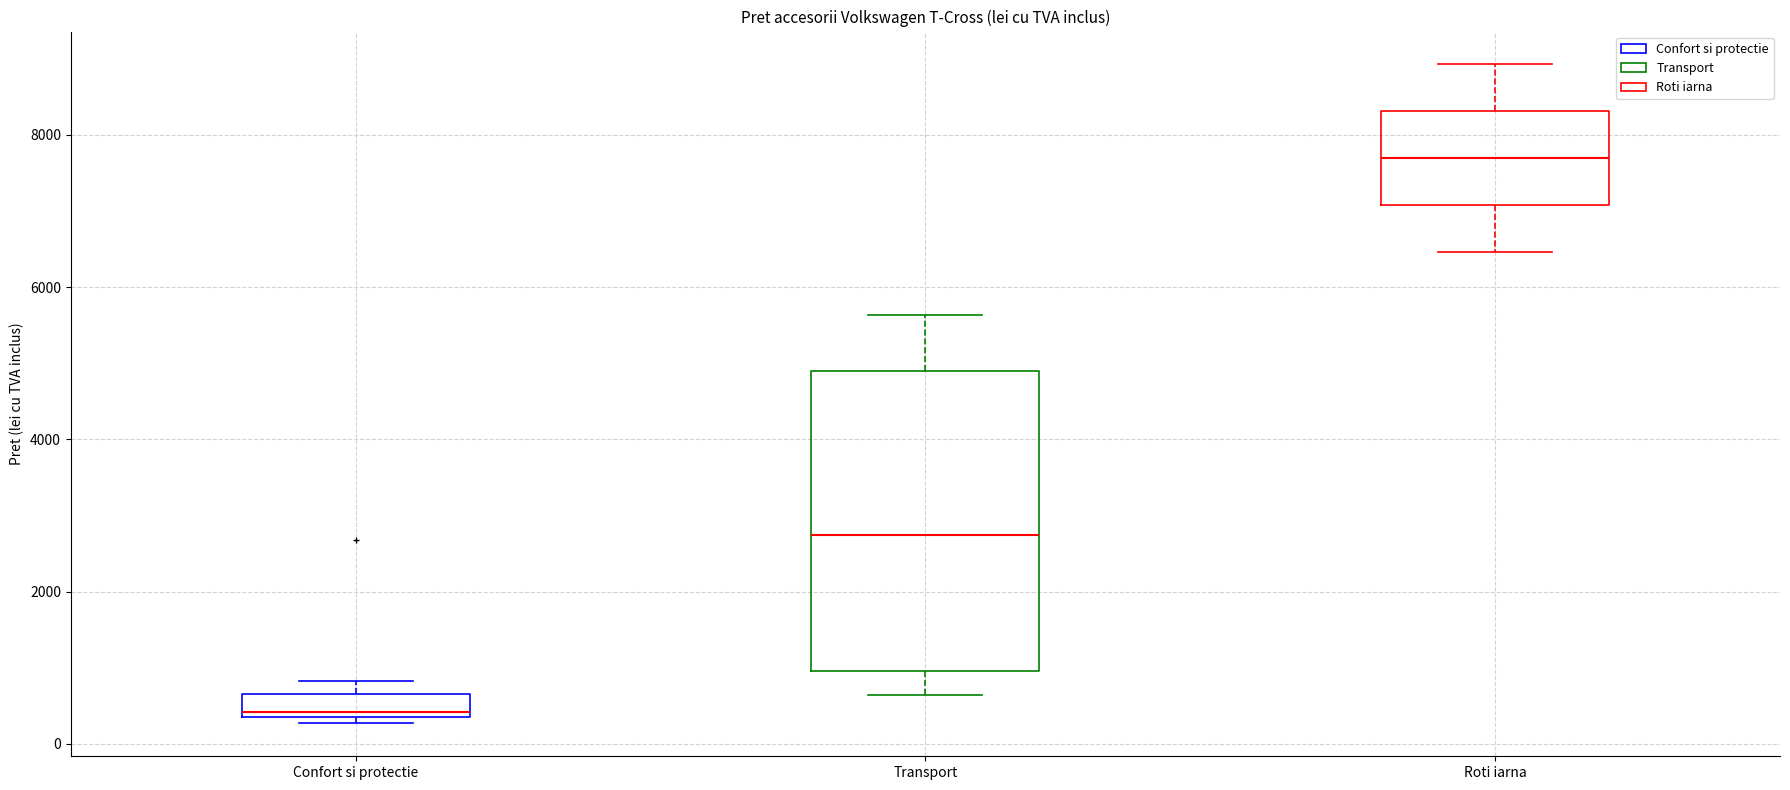

Where is the upper edge of the box for Confort si protectie on the y-axis? The values are not printed on the chart, so give them approximately, as read against the axis.

600